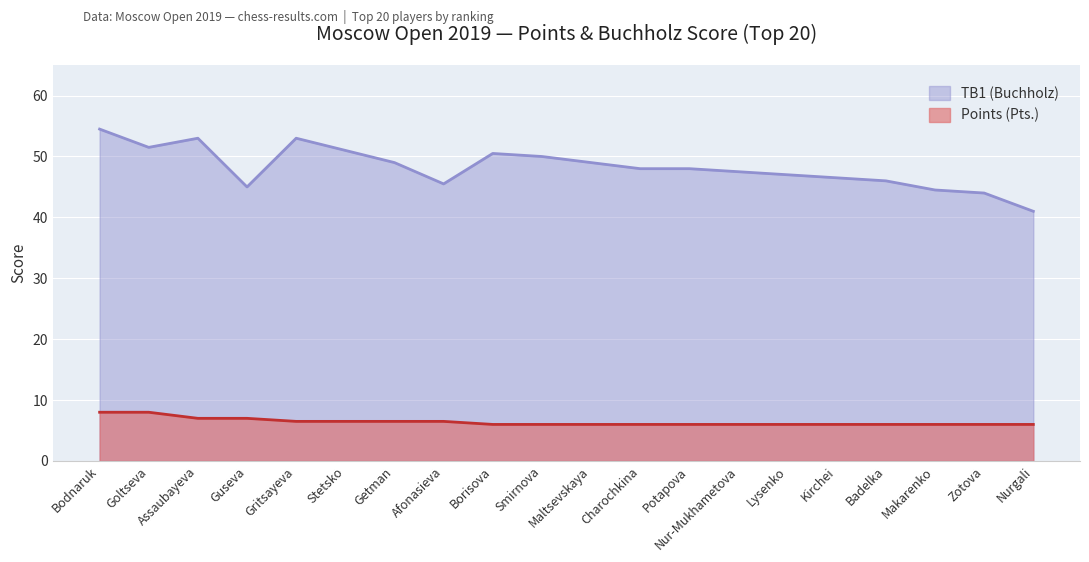

True or false: TB1 (Buchholz) and Points (Pts.) intersect in this chart.

False